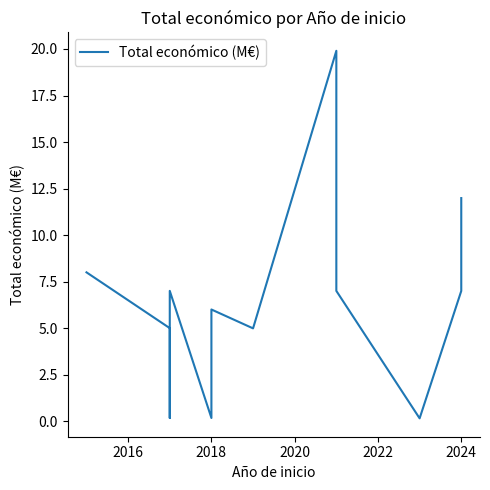

True or false: the data has more than 0 interior local peaks.

True